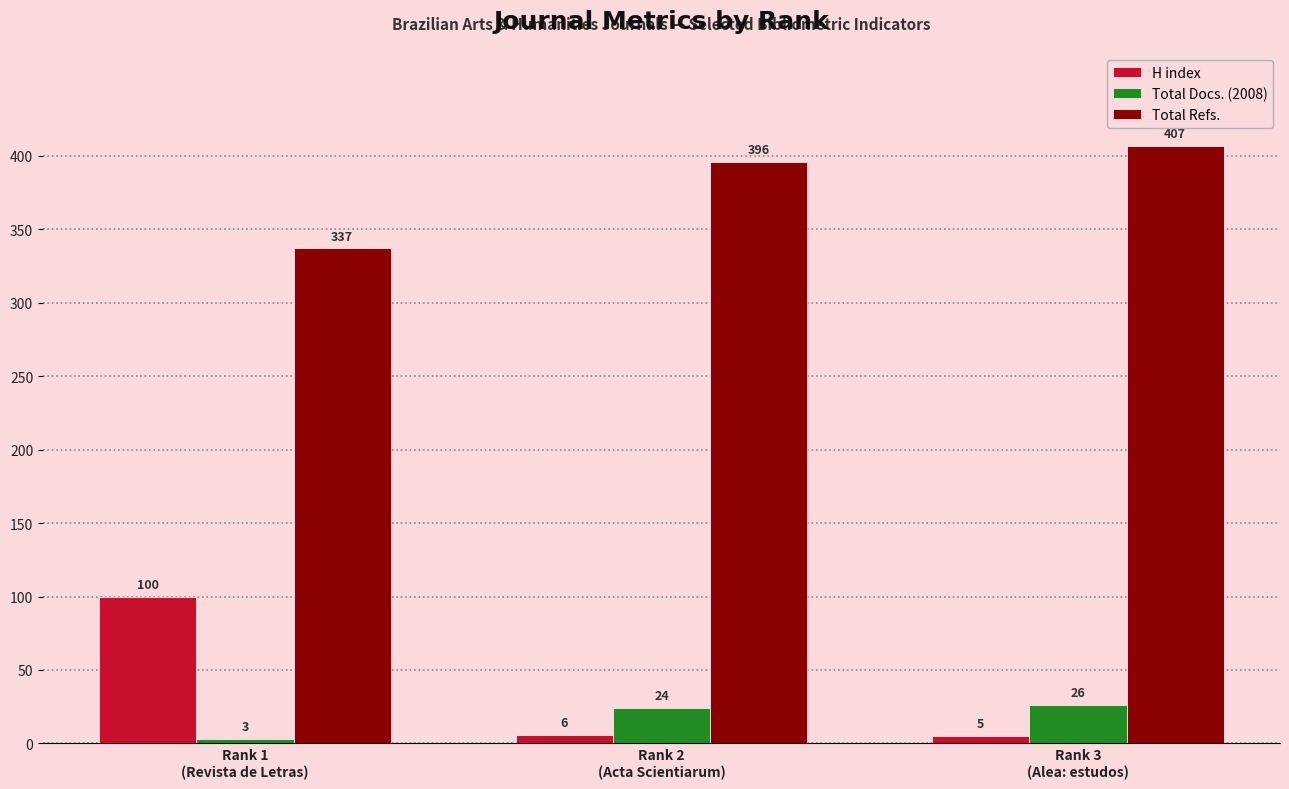

What is the average value of the Total Docs. (2008) series?

18